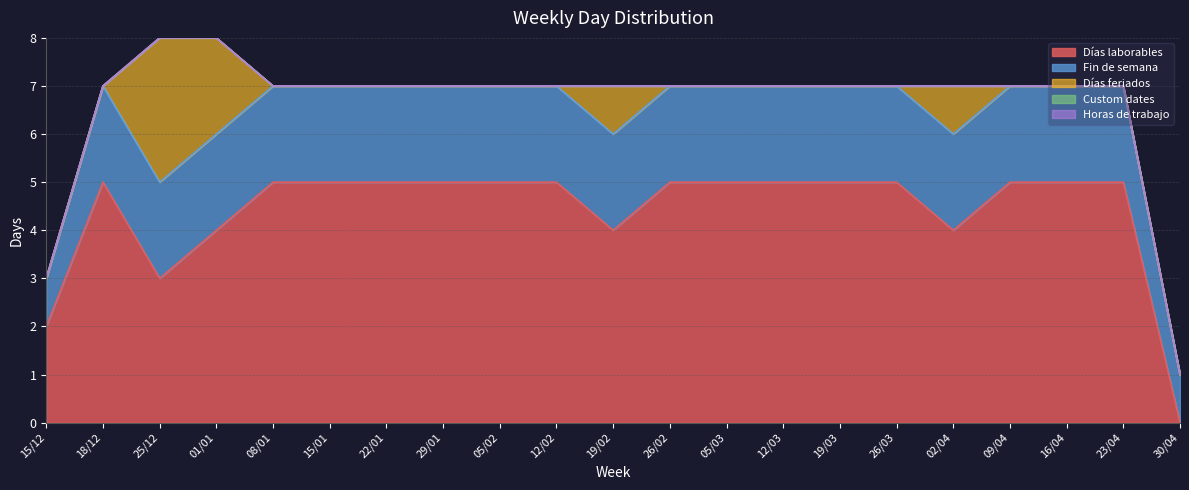

Rank the series at 19/02 from highest to lowest value.

Días laborables, Fin de semana, Días feriados, Custom dates, Horas de trabajo